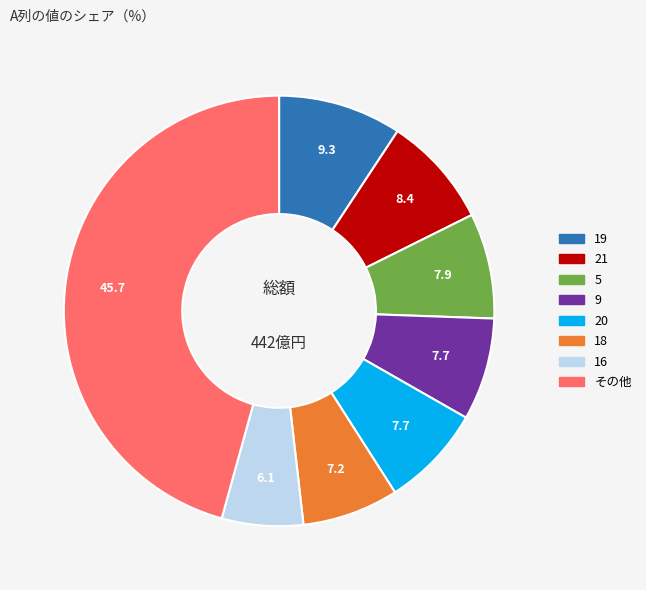

Is there a majority slice in this chart?

No